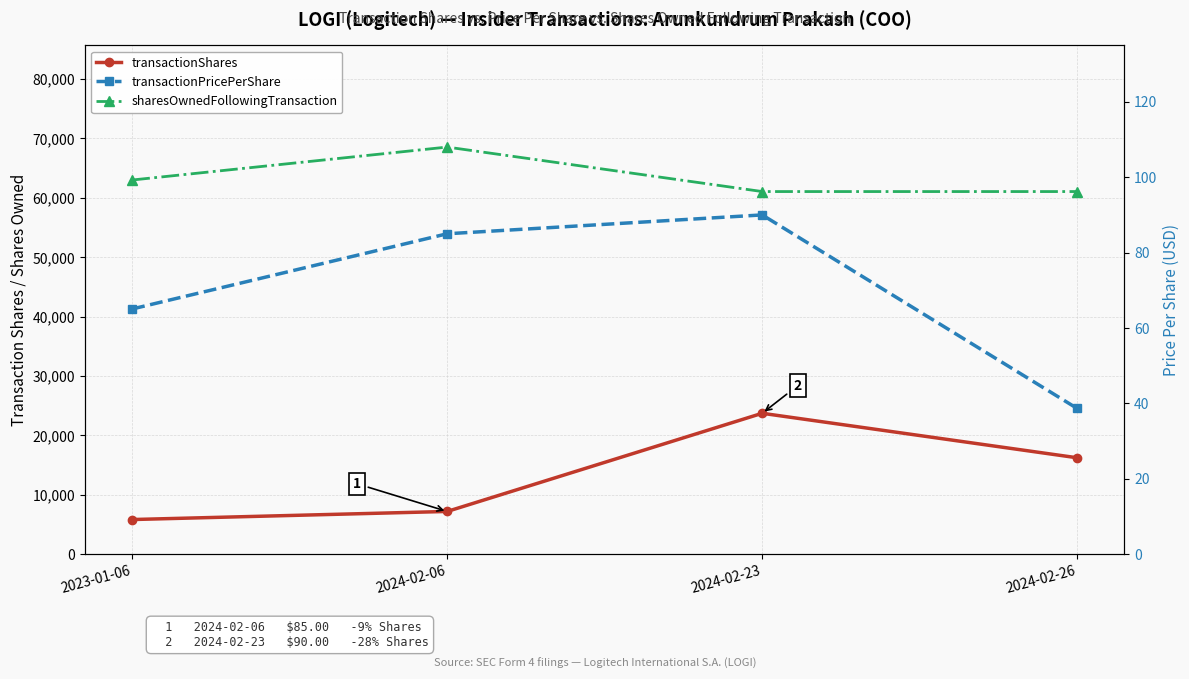

Which category has the lowest value in the sharesOwnedFollowingTransaction series?

2024-02-23